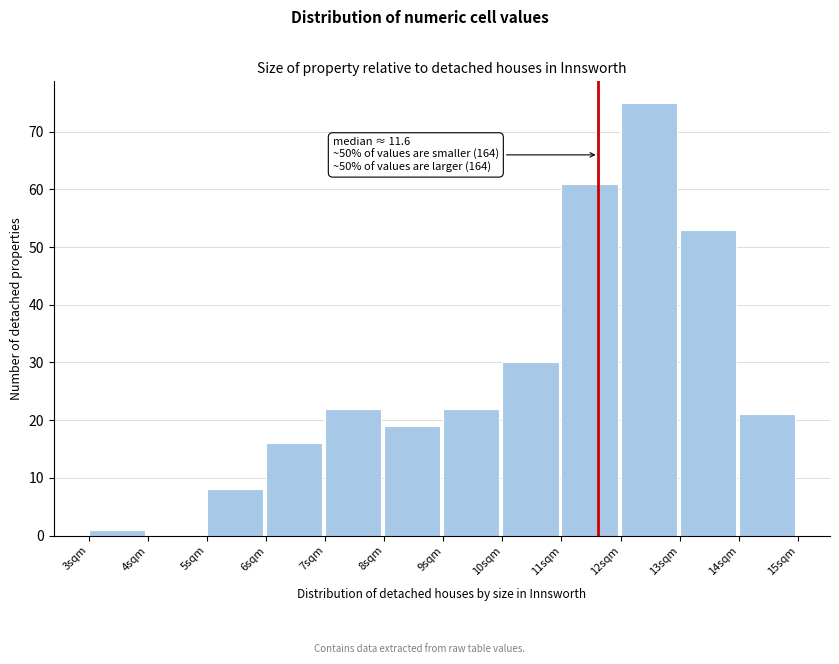

Over which range of the x-axis is the bar tallest?

12 to 13